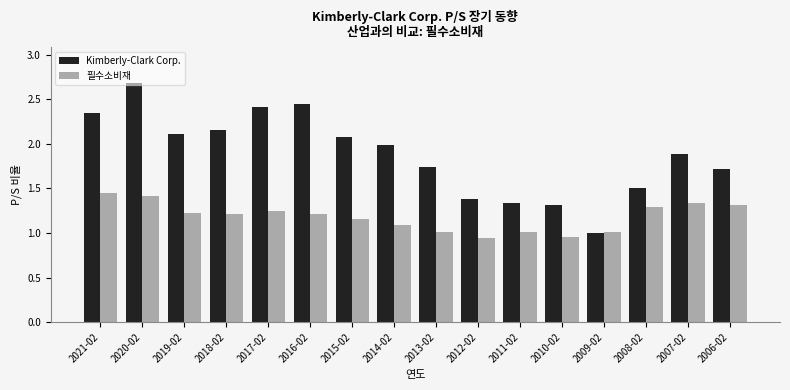

What is the greatest value displayed?

2.7